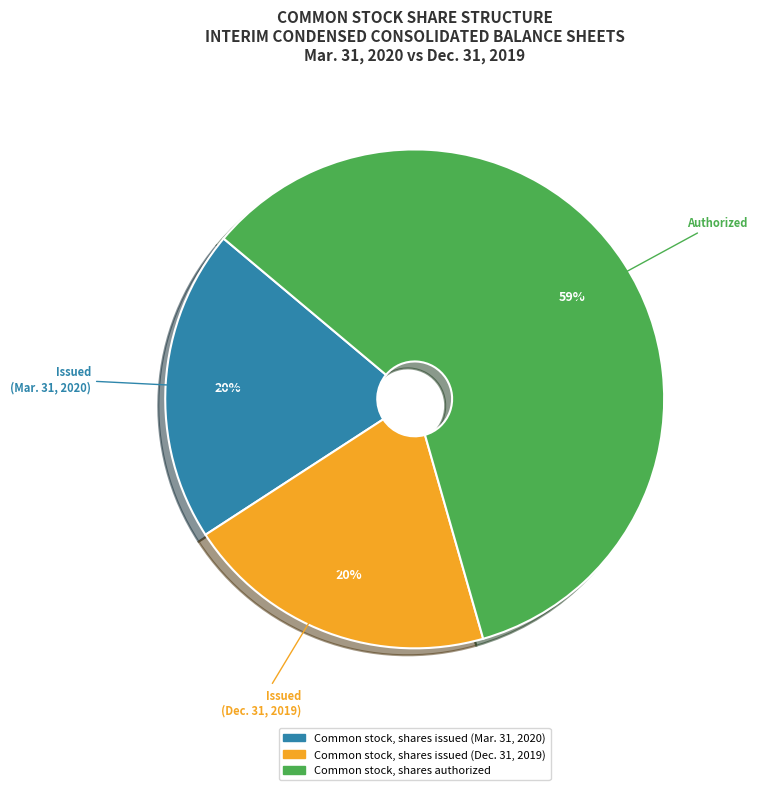

Do Common stock, shares issued (Dec. 31, 2019) and Common stock, shares issued (Mar. 31, 2020) together represent more than half of the pie?

No